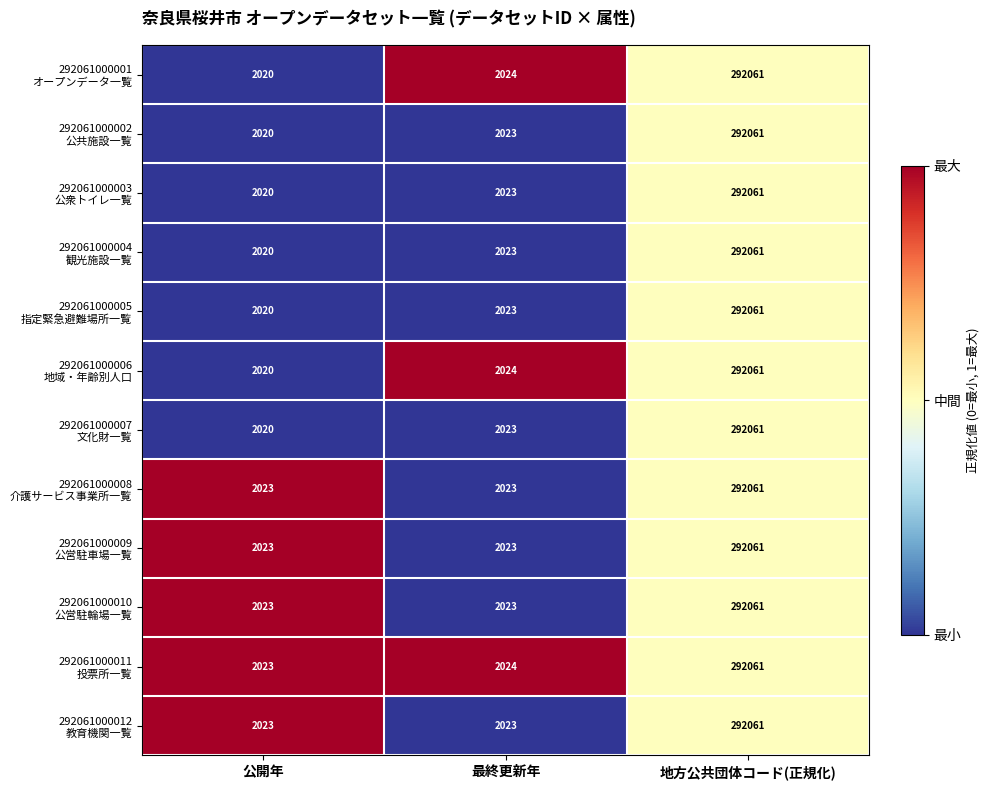

What is the total value across all series at 公開年?

24255